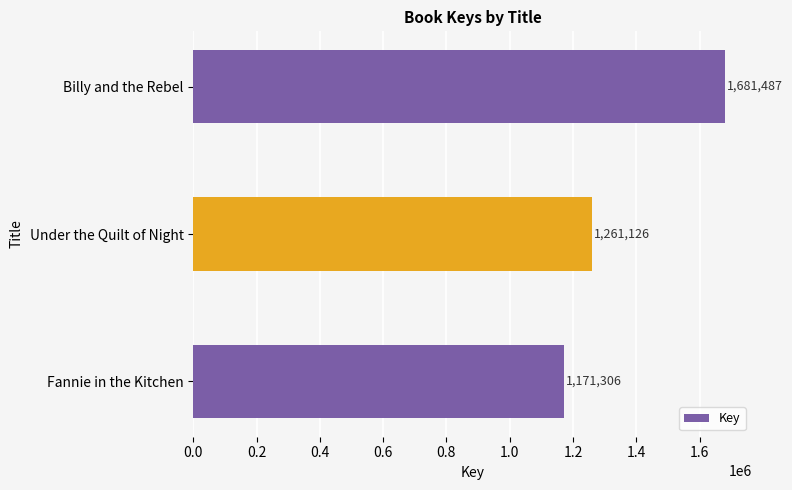

What is the label of the 3rd bar from the bottom?

Billy and the Rebel